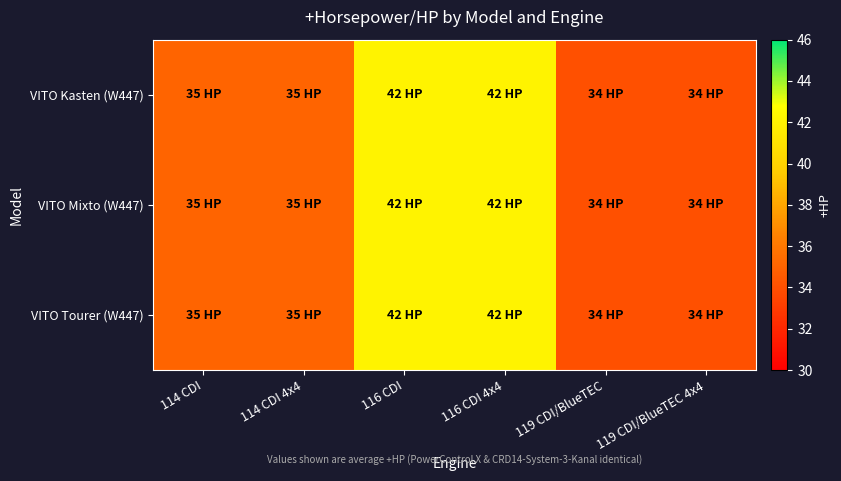

Reading left to right, list all the values displayed in this chart.

VITO Kasten (W447): 114 CDI=35	114 CDI 4x4=35	116 CDI=42	116 CDI 4x4=42	119 CDI/BlueTEC=34	119 CDI/BlueTEC 4x4=34
VITO Mixto (W447): 114 CDI=35	114 CDI 4x4=35	116 CDI=42	116 CDI 4x4=42	119 CDI/BlueTEC=34	119 CDI/BlueTEC 4x4=34
VITO Tourer (W447): 114 CDI=35	114 CDI 4x4=35	116 CDI=42	116 CDI 4x4=42	119 CDI/BlueTEC=34	119 CDI/BlueTEC 4x4=34